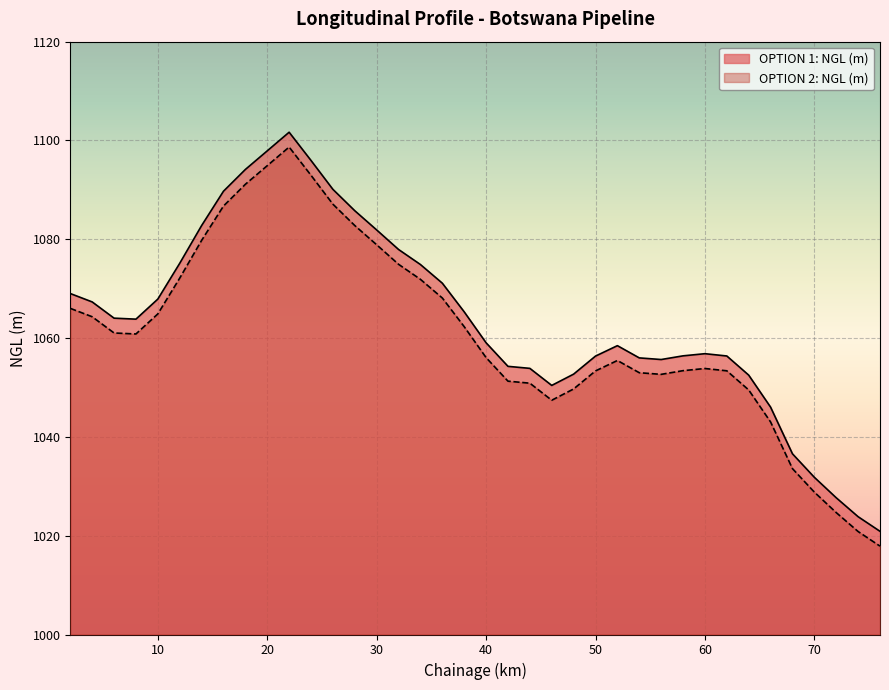

What is the difference between the maximum and second lowest values in the OPTION 2: NGL (m) series?

77.8